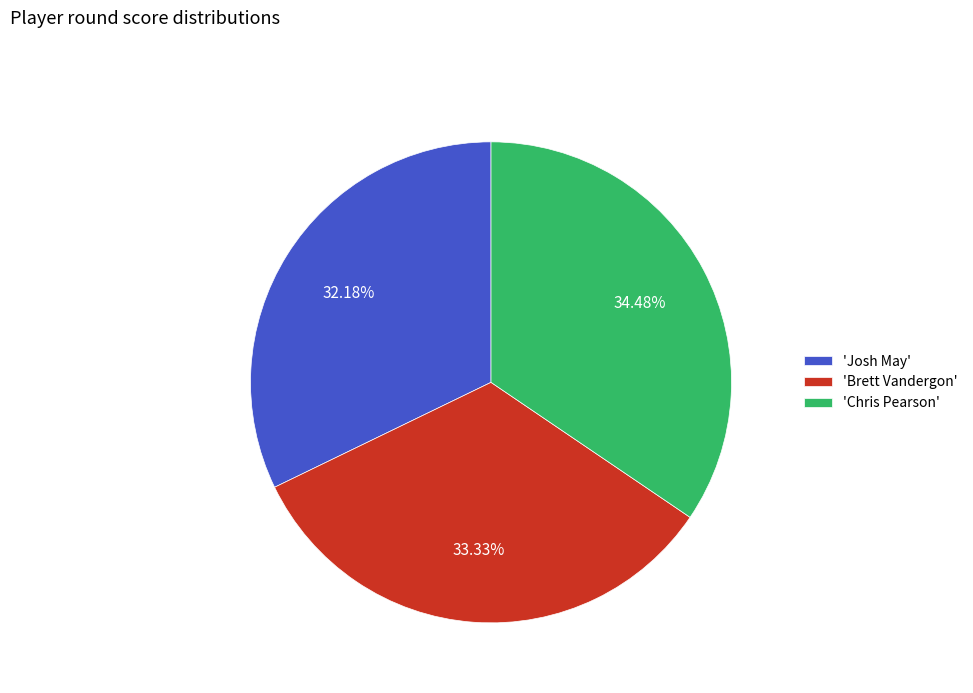

Approximately how many times larger is the value at 'Chris Pearson' compared to 'Brett Vandergon'?

1.0